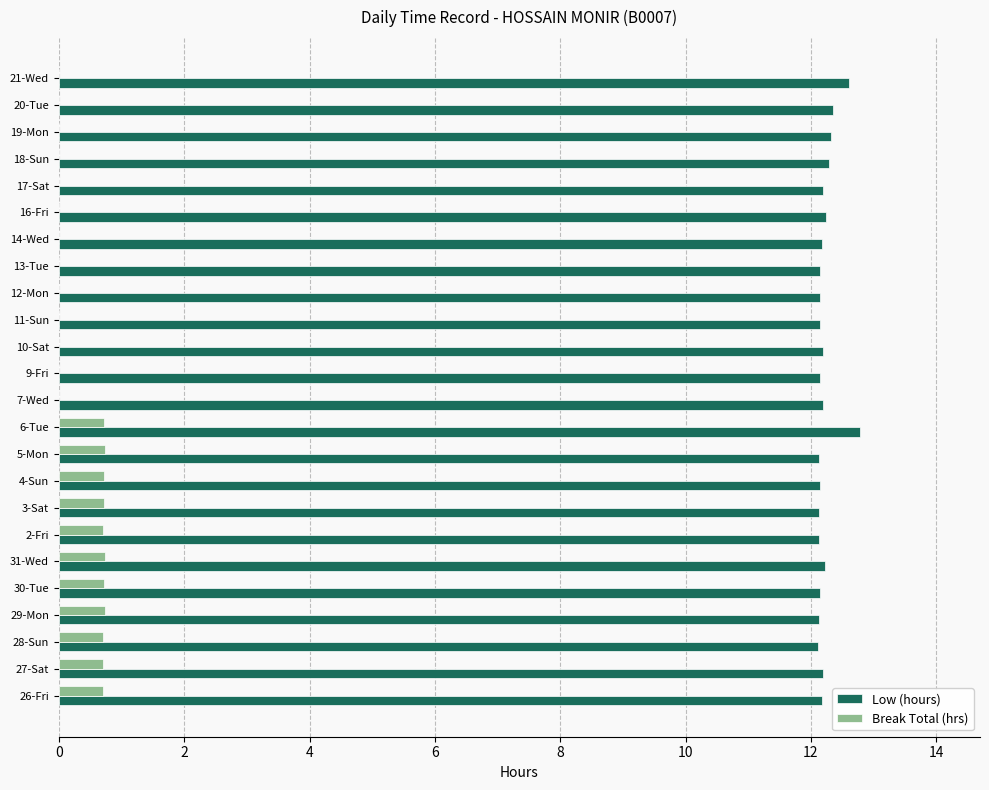

What is the maximum value shown in the chart?

12.8